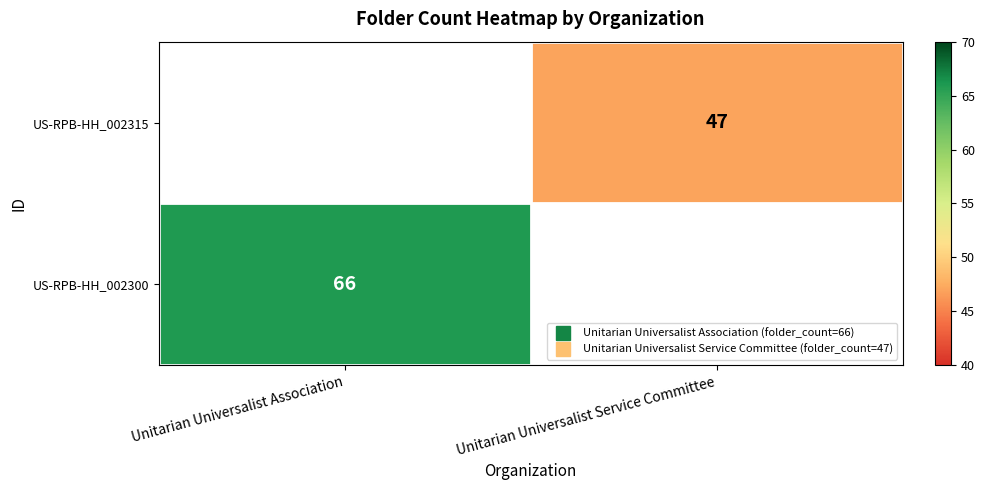

At how many categories does at least one series exceed 51?

1